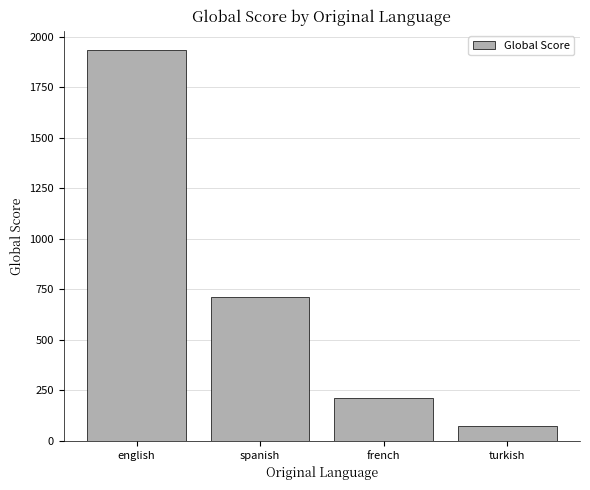

What is the sum of the values at french and english?

2143